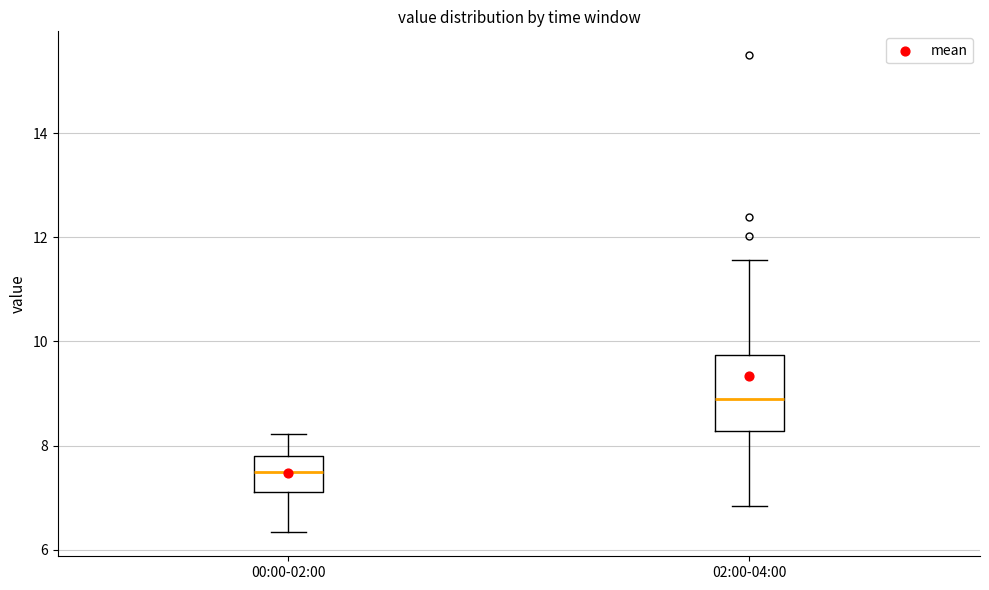

Where does the lower whisker of the box for 00:00-02:00 end on the y-axis? The values are not printed on the chart, so give them approximately, as read against the axis.

6.4